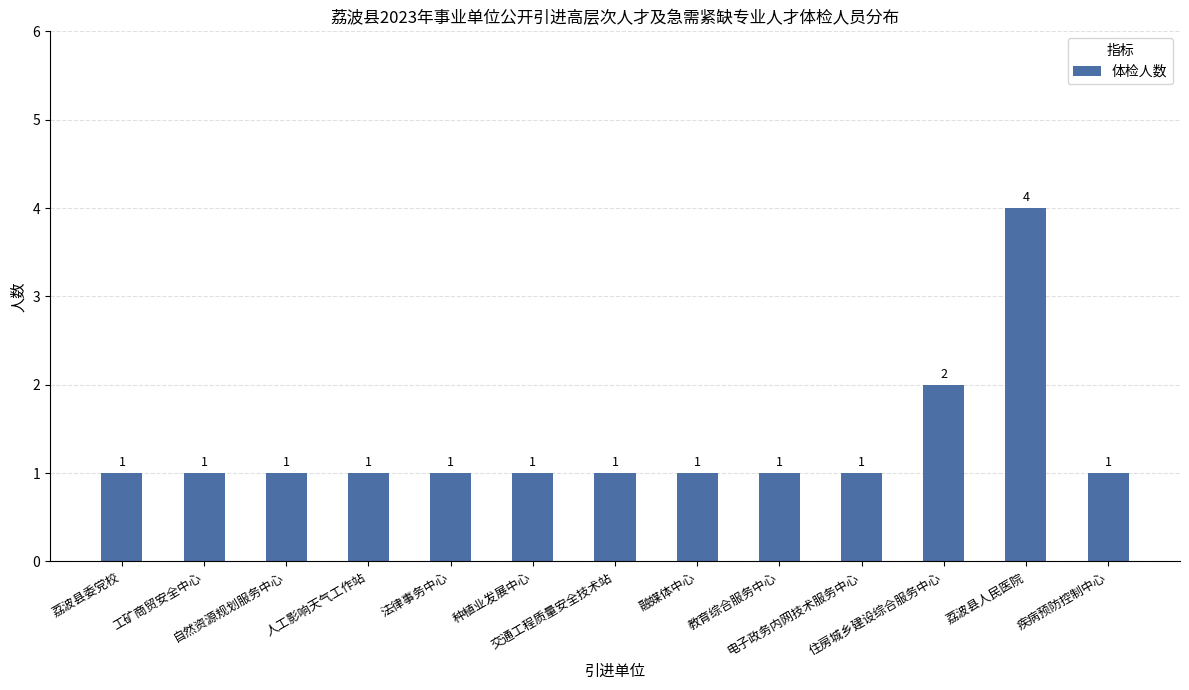

What position from the right is 荔波县人民医院?

2